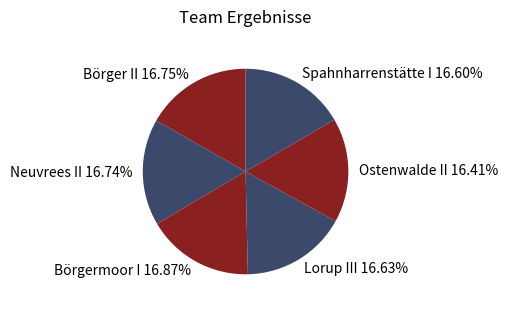

How many slices are in this pie chart?

6